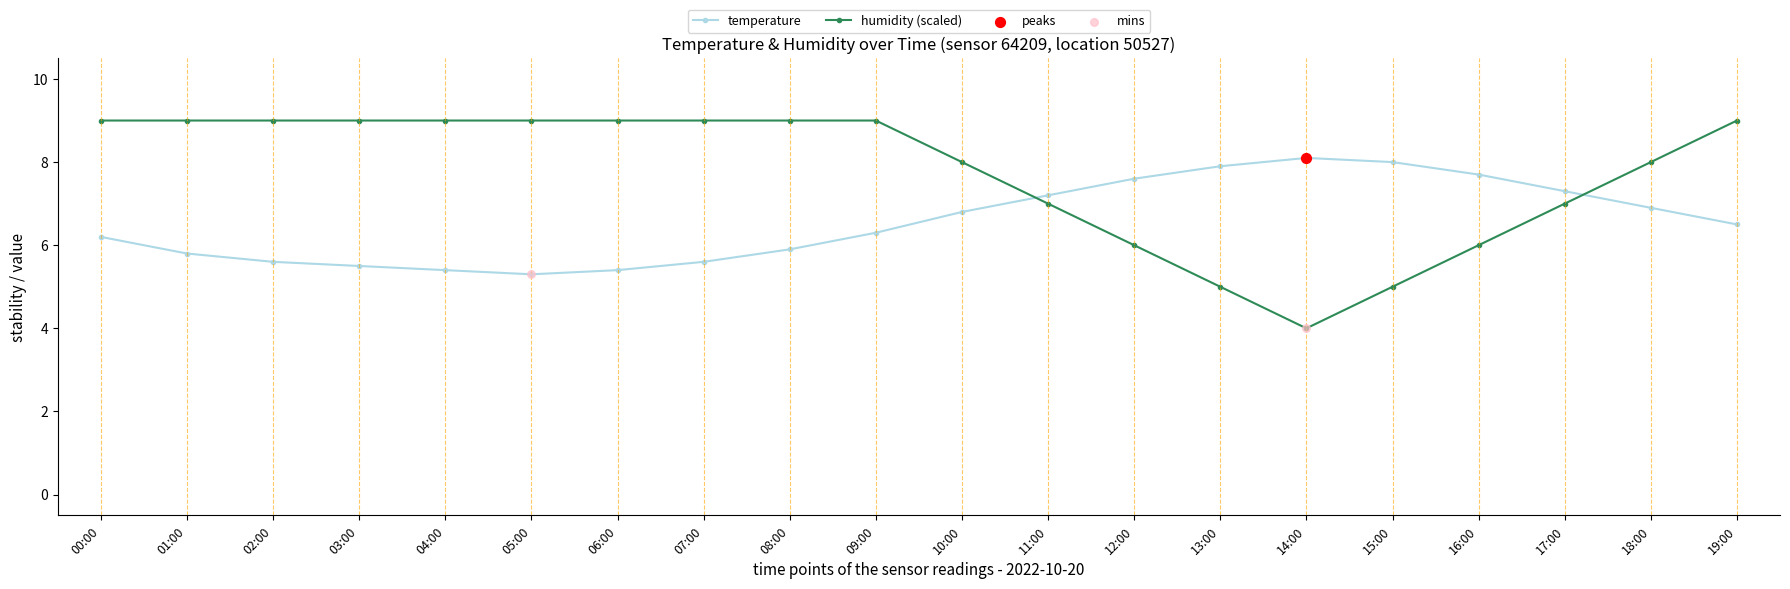

What is the total value across all series at 15:00?

13.0